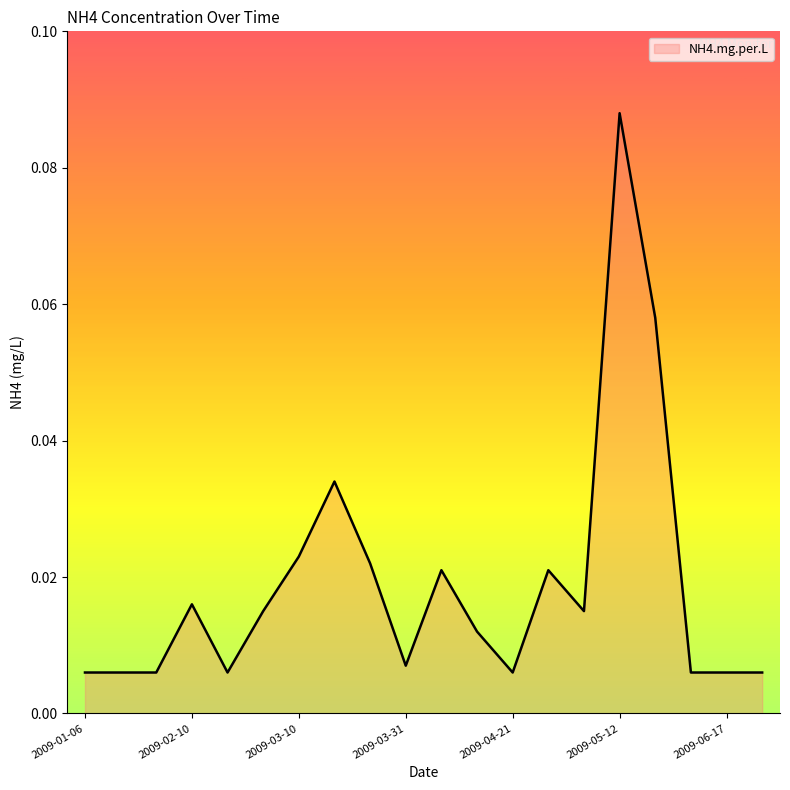

Does the chart display data point markers on the line(s)?

No